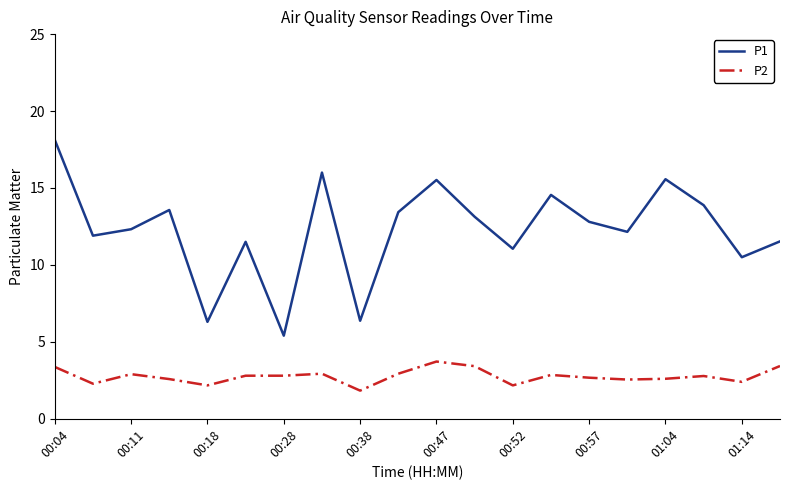

Which series has the largest total across all categories?

P1